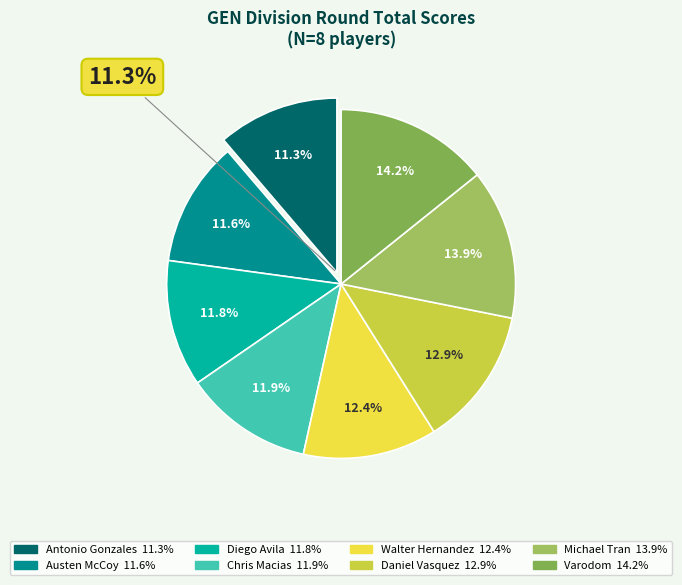

Which has a higher value, Michael Tran or Varodom?

Varodom